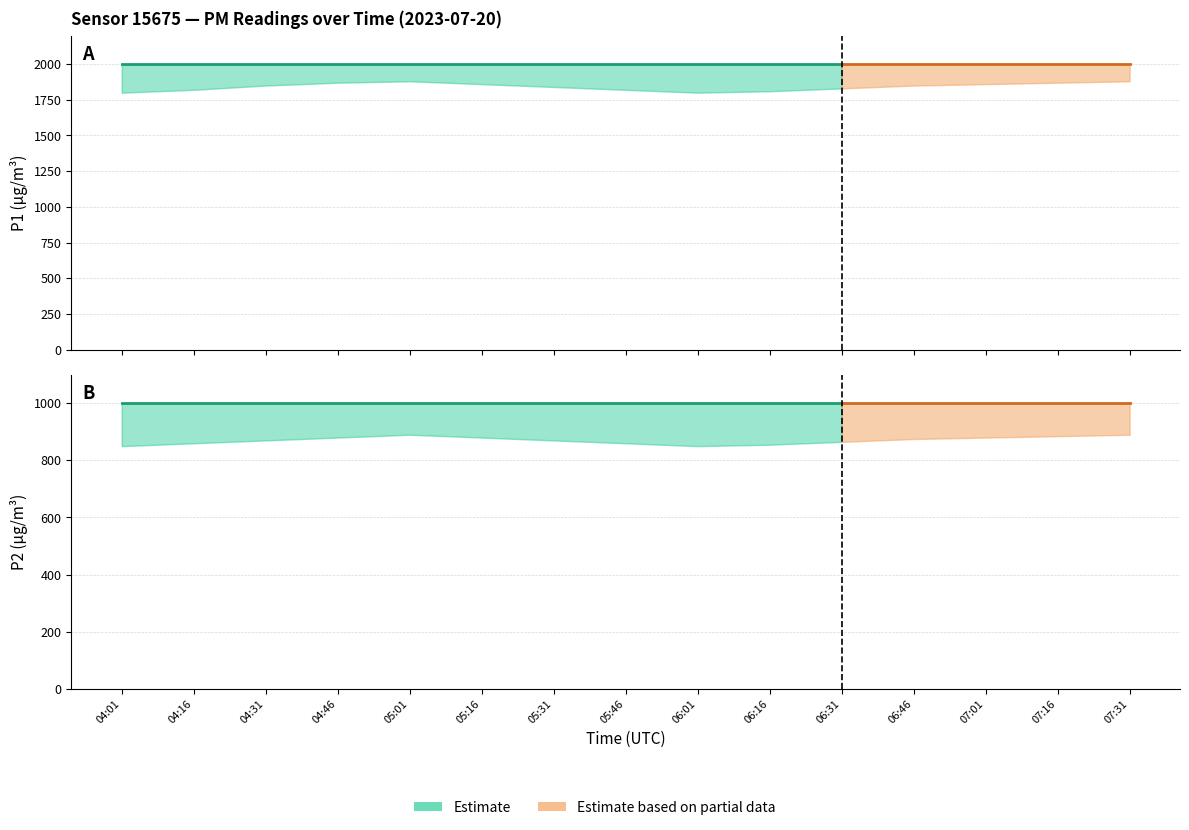

What is the total value across all series at 05:01?

2999.8